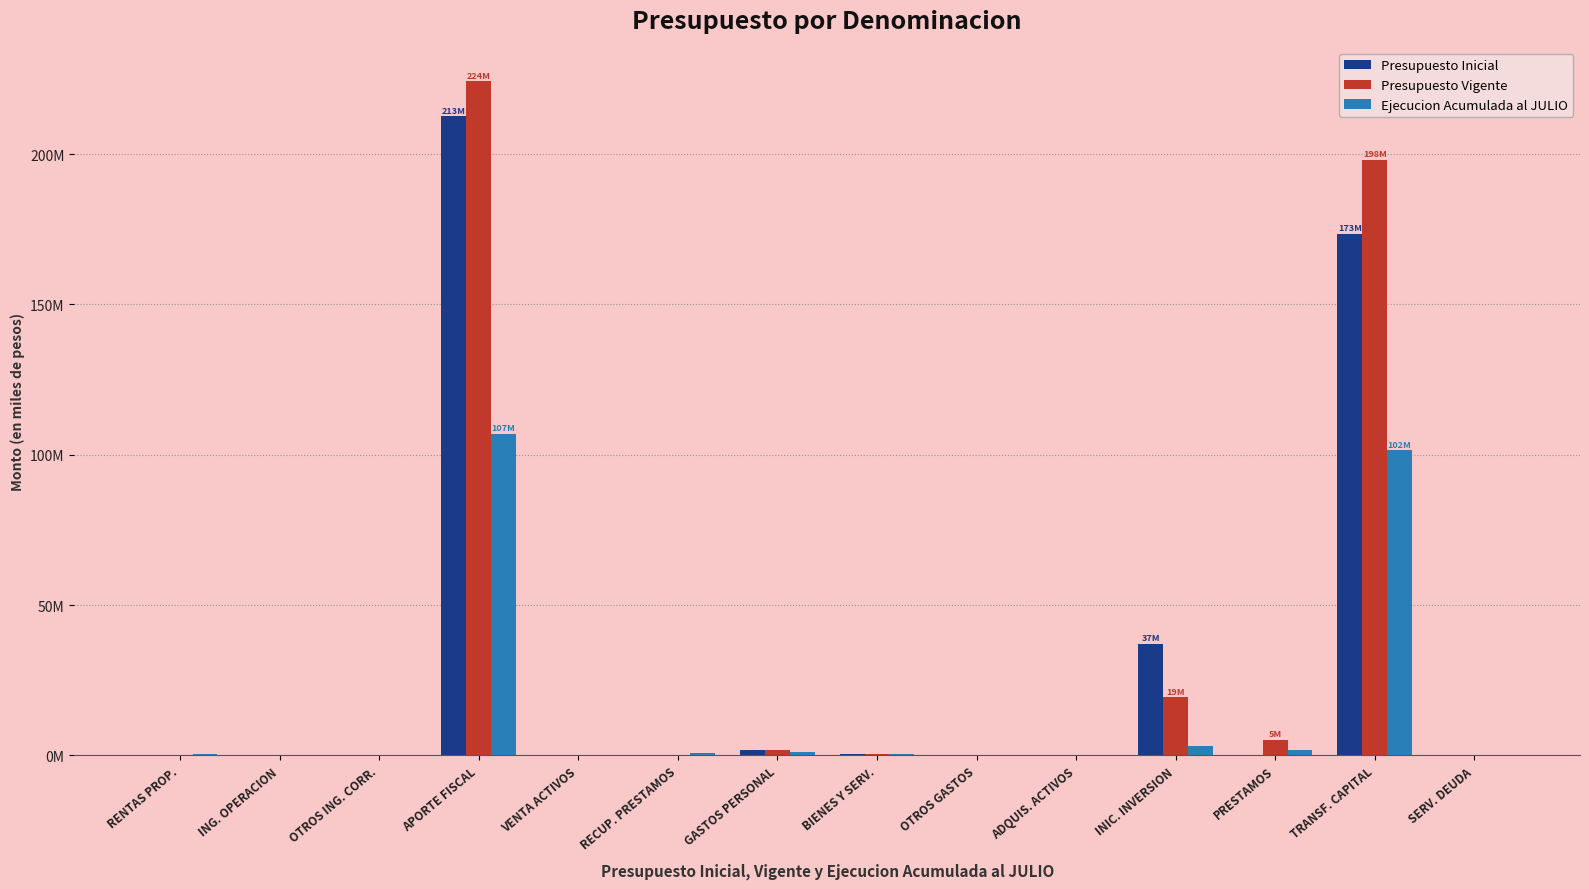

Between TRANSF. CAPITAL and VENTA ACTIVOS, which is larger?

TRANSF. CAPITAL